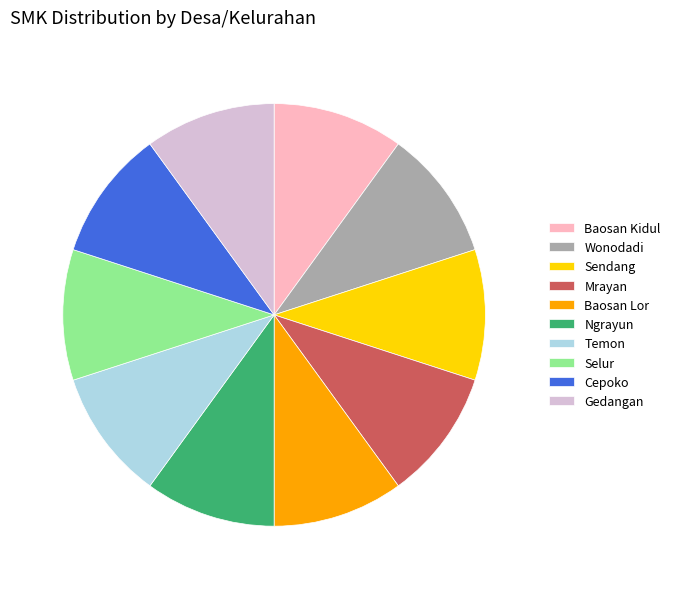

Is the sum of Baosan Lor and Ngrayun greater than half?

No